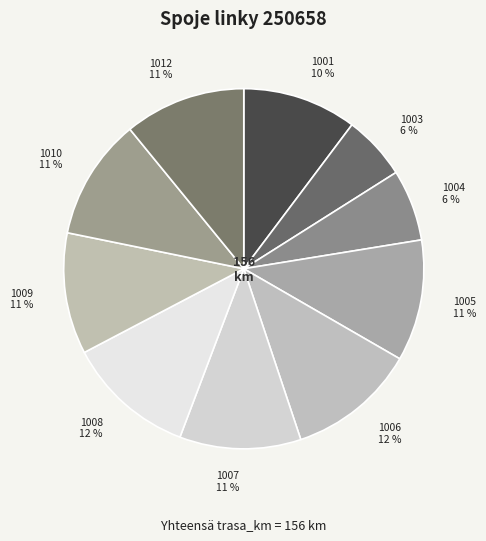

What percentage is the 1012 slice, to the nearest percent?

11%